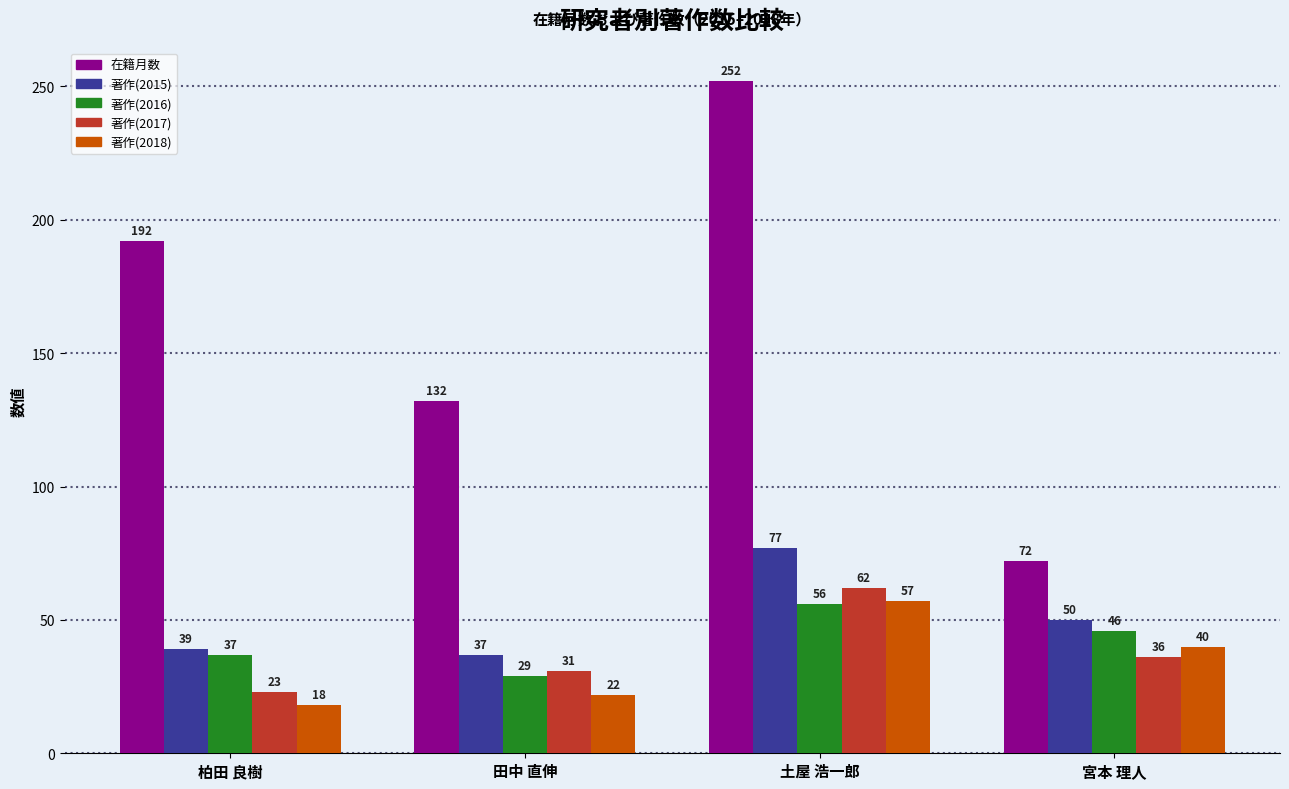

Reading left to right, transcribe all the data shown in this chart.

在籍月数: 柏田 良樹=192	田中 直伸=132	土屋 浩一郎=252	宮本 理人=72
著作(2015): 柏田 良樹=39	田中 直伸=37	土屋 浩一郎=77	宮本 理人=50
著作(2016): 柏田 良樹=37	田中 直伸=29	土屋 浩一郎=56	宮本 理人=46
著作(2017): 柏田 良樹=23	田中 直伸=31	土屋 浩一郎=62	宮本 理人=36
著作(2018): 柏田 良樹=18	田中 直伸=22	土屋 浩一郎=57	宮本 理人=40